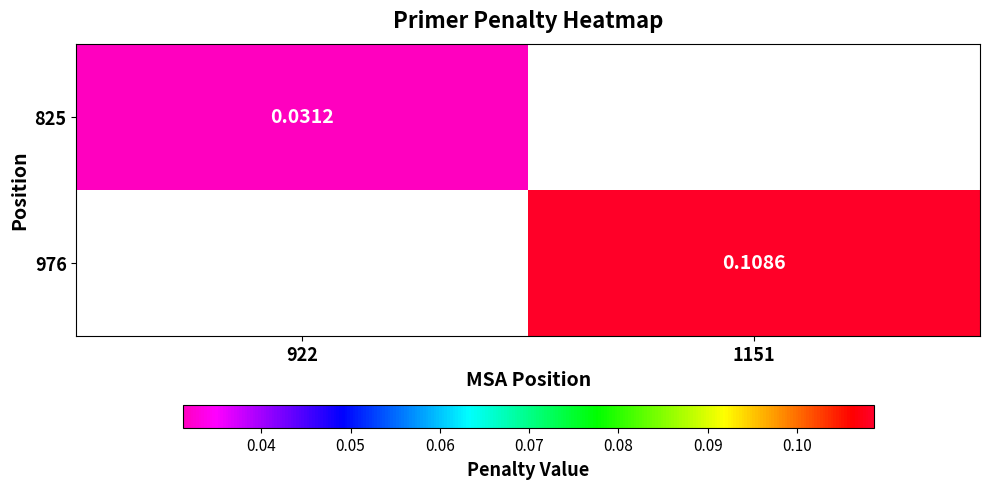

List the series in order of their peak value, lowest first.

825, 976